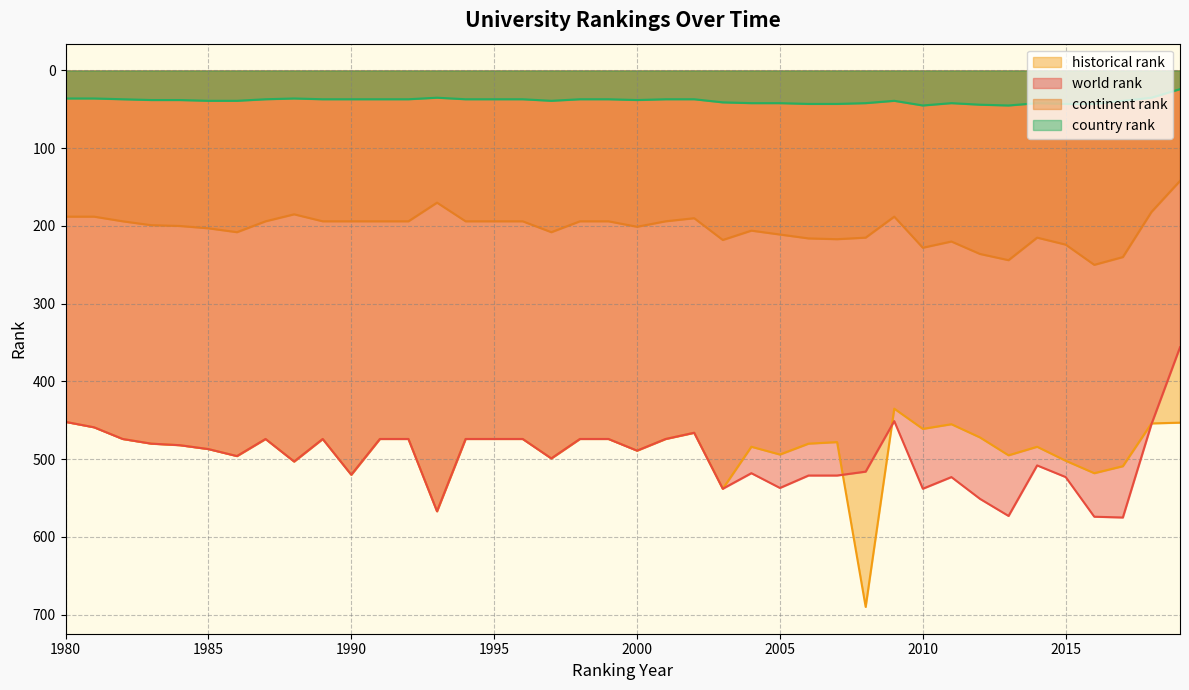

What is the spread (max minus min) of values at 2001?

437